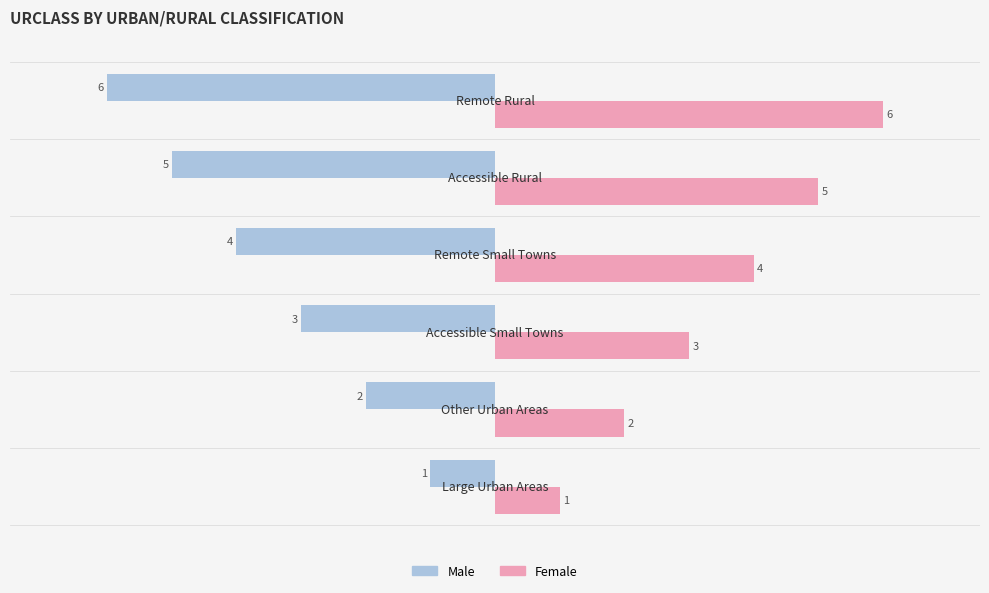

Count the Female values in the range 2 to 5.

4